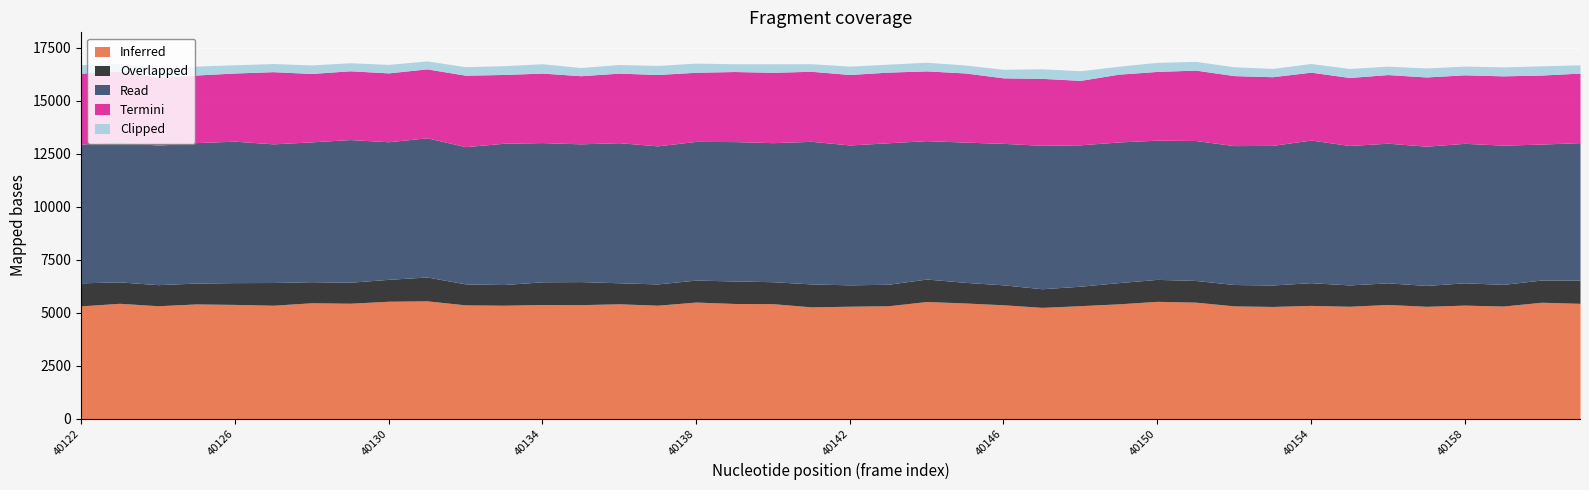

Reading left to right, extract all data points from this chart.

Inferred: 5314	5436	5321	5406	5384	5345	5461	5439	5533	5552	5362	5345	5380	5373	5412	5347	5494	5428	5419	5267	5299	5319	5520	5451	5366	5244	5324	5411	5528	5490	5314	5287	5337	5296	5381	5294	5350	5306	5486	5434
Overlapped: 1088	1010	995	985	1028	1072	994	991	1033	1126	990	976	1069	1087	992	1003	1038	1061	1036	1083	1008	1015	1061	974	940	879	918	1002	1037	1024	1008	1013	1072	1007	1020	986	1052	1023	1048	1094
Read: 6543	6635	6581	6627	6673	6542	6598	6731	6493	6566	6475	6666	6570	6500	6611	6514	6544	6577	6560	6729	6600	6676	6530	6616	6676	6767	6672	6635	6568	6602	6554	6587	6730	6579	6589	6570	6582	6569	6415	6489
Termini: 3349	3309	3211	3189	3217	3406	3227	3246	3249	3253	3371	3246	3279	3214	3281	3368	3261	3306	3320	3304	3325	3334	3291	3263	3091	3160	3040	3200	3244	3322	3303	3240	3202	3208	3238	3265	3232	3270	3257	3281
Clipped: 399	378	431	421	387	383	402	378	400	374	402	414	440	387	406	428	431	365	401	358	394	375	407	376	404	451	455	373	427	412	417	391	408	424	397	424	413	422	434	390